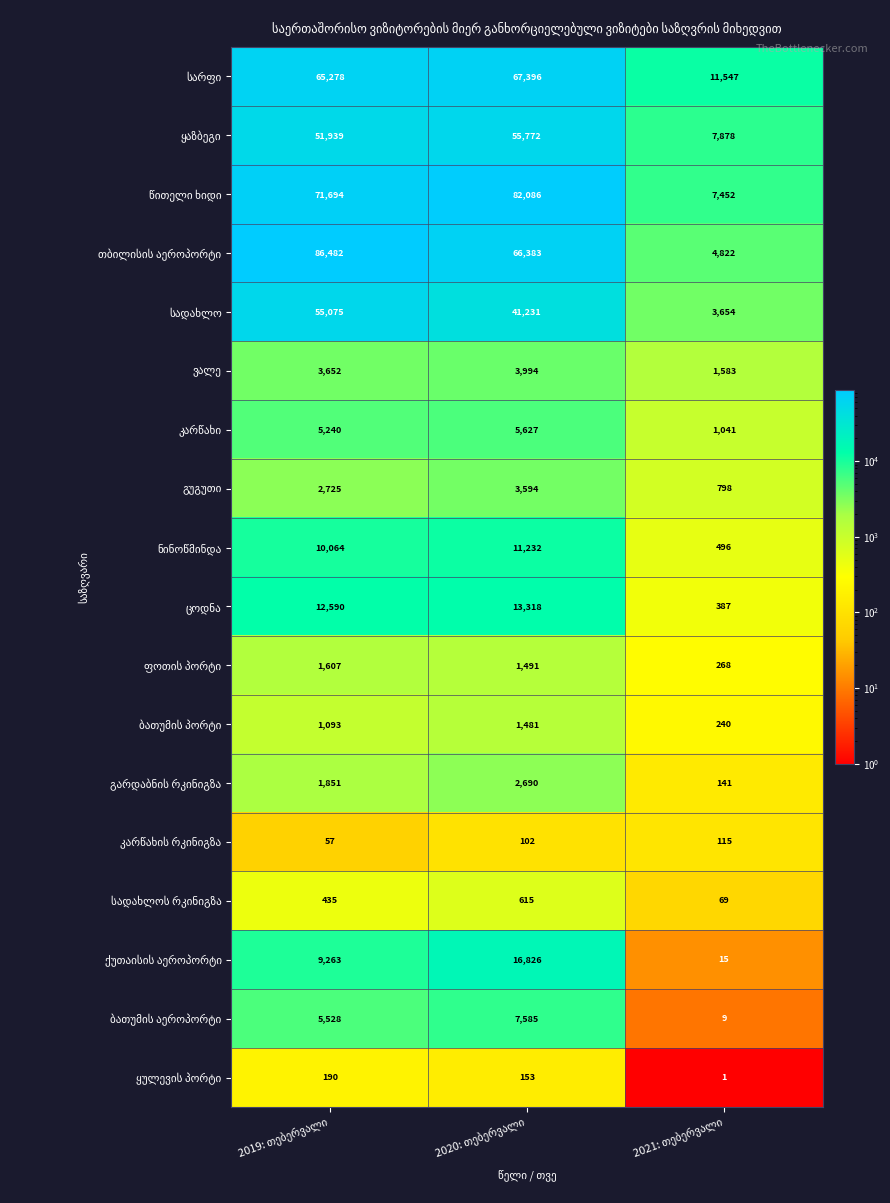

Count the number of categories in the chart.

3